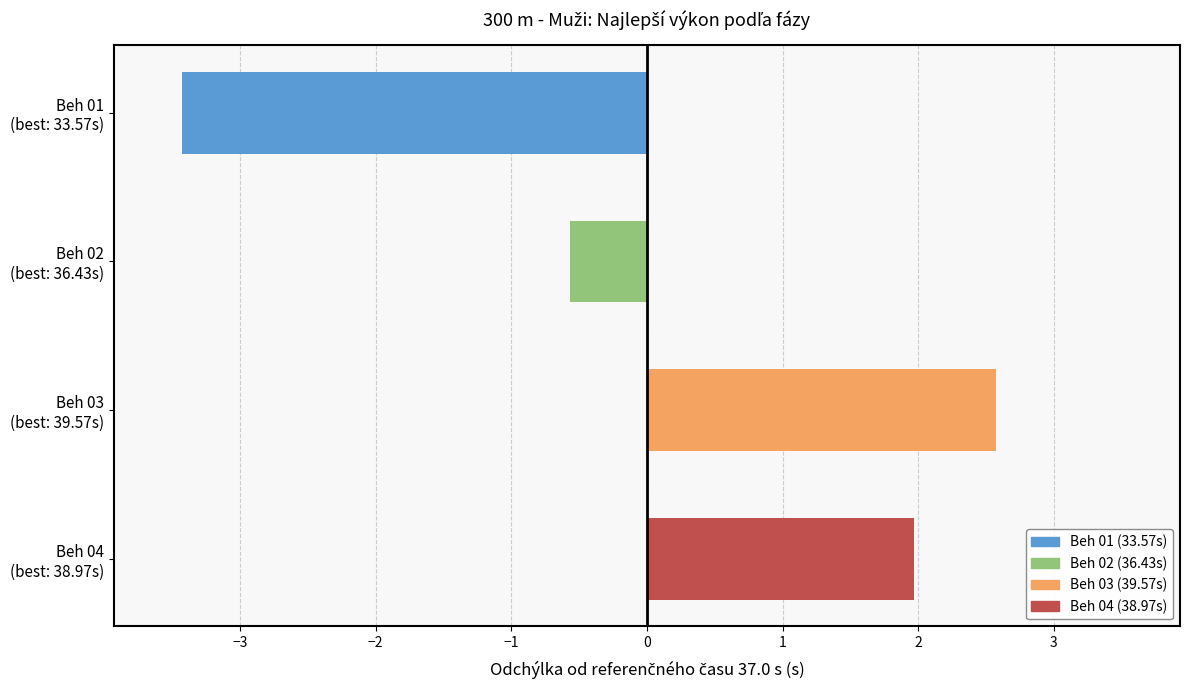

What is the sum of all values?

0.5